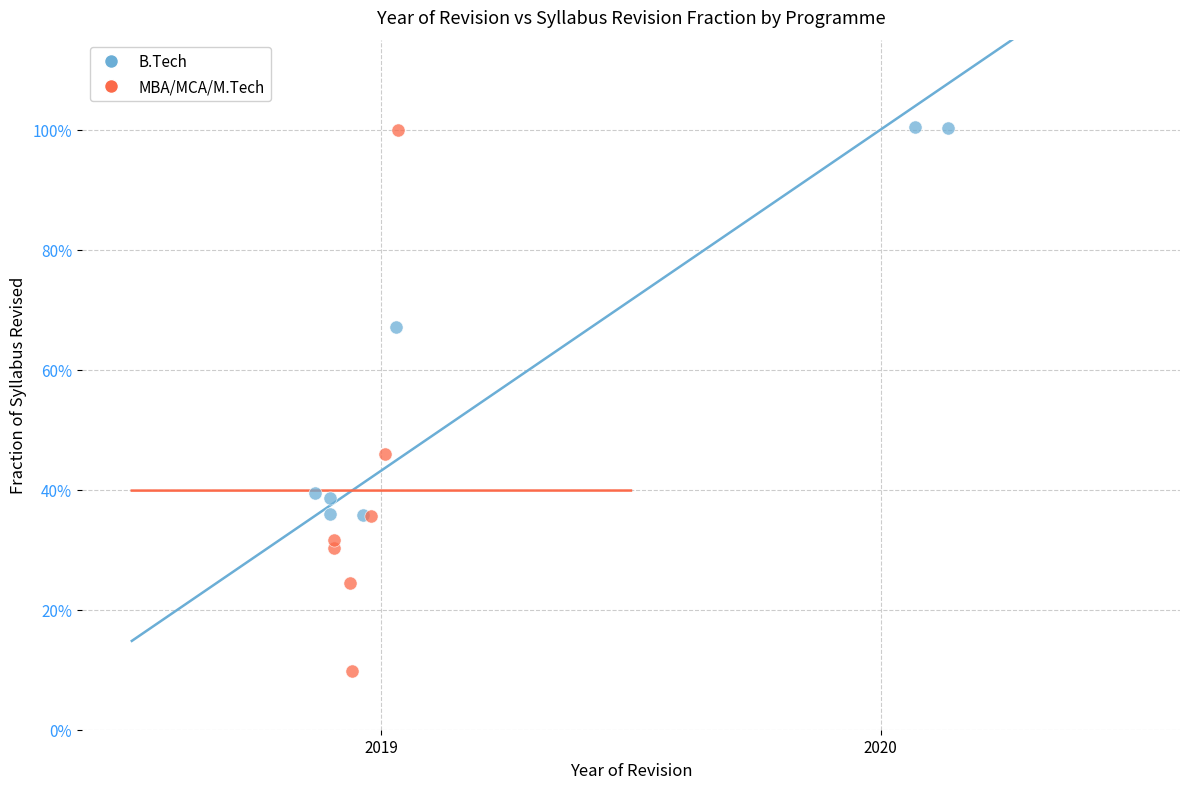

Which series has the largest Y range (max minus min)?

MBA/MCA/M.Tech